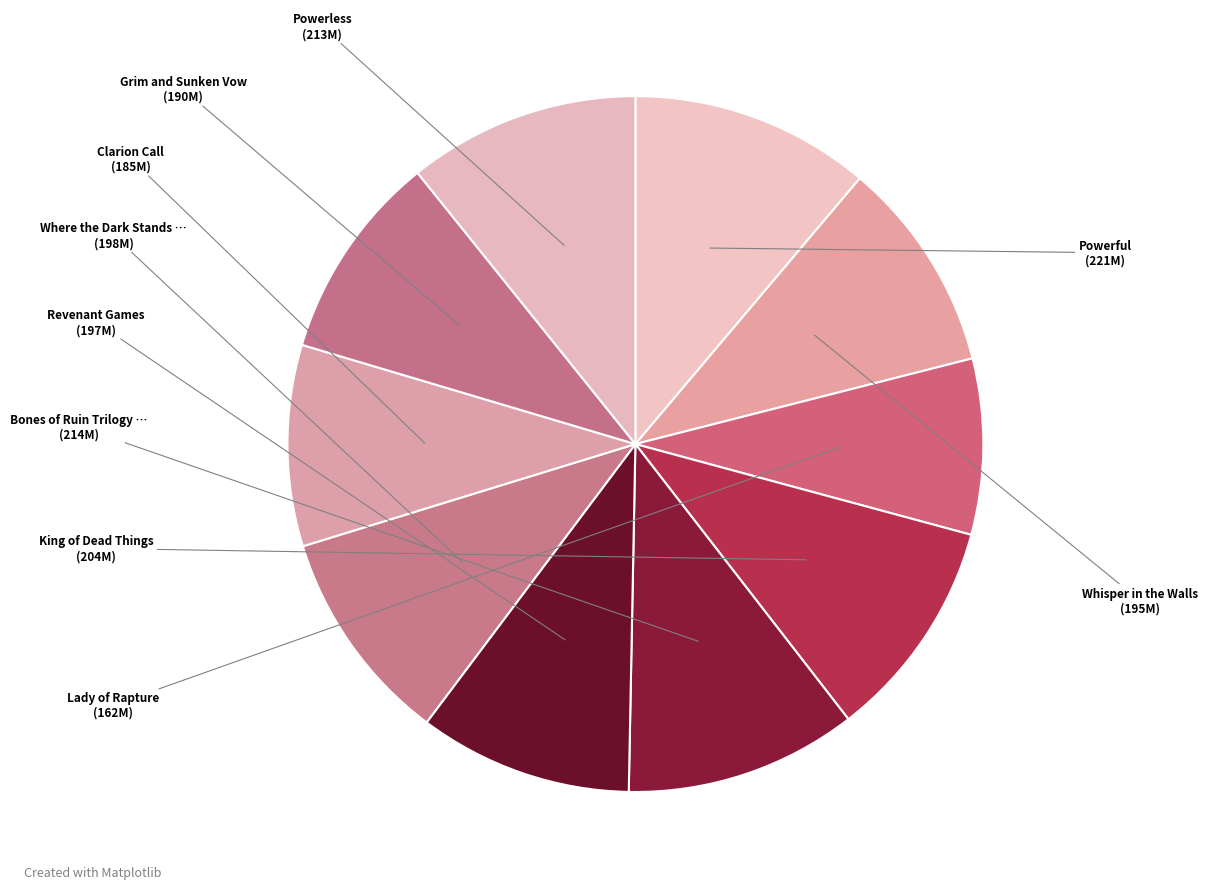

How many segments does this pie chart have?

10